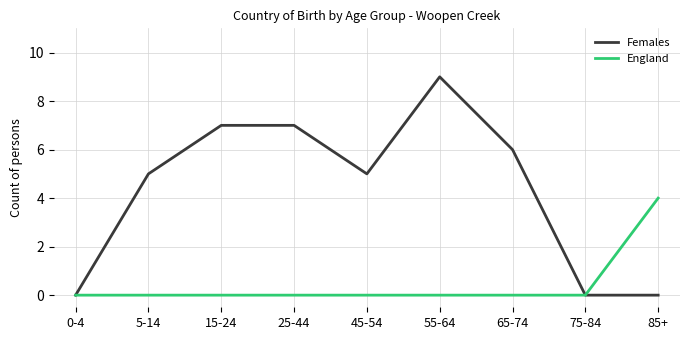

The value of Females at 15-24 is 7. True or false?

True